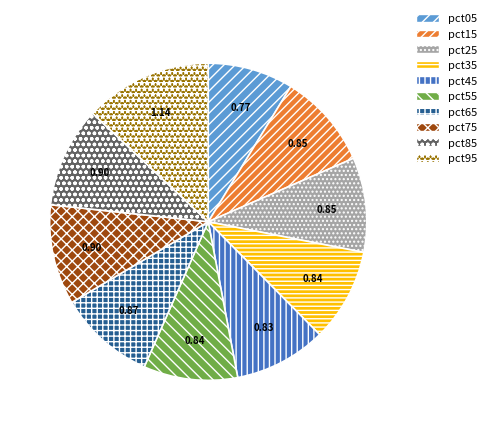

Does pct25 represent more than half of the total?

No